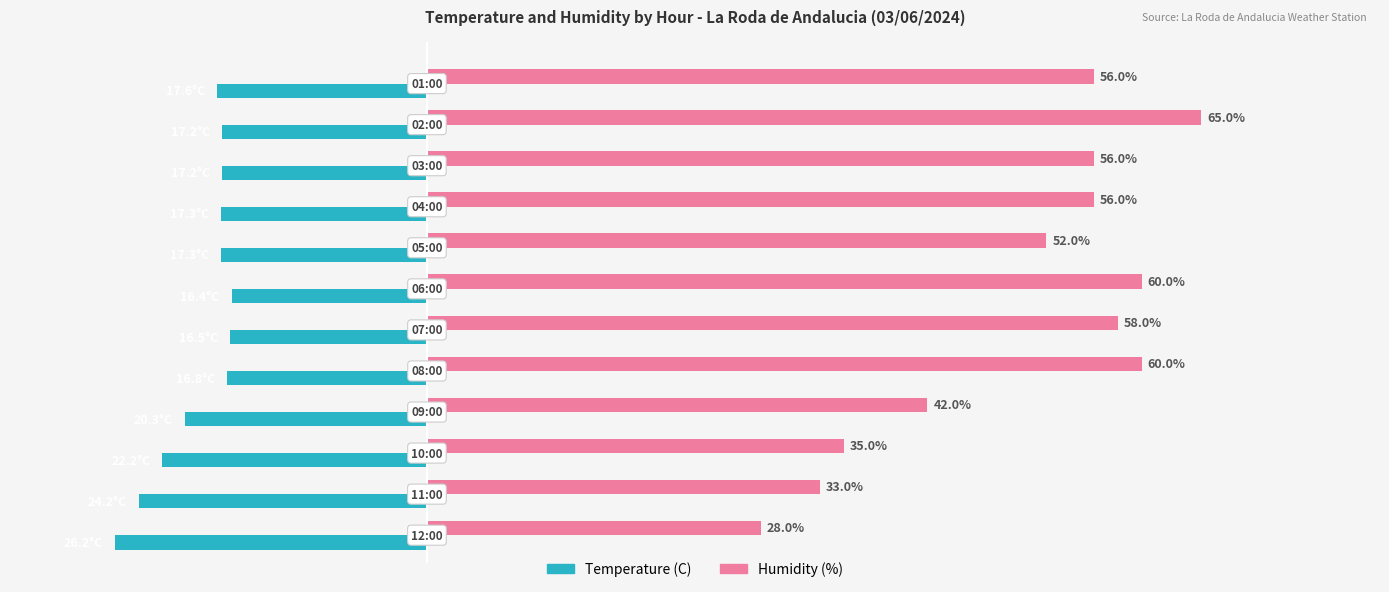

Which series has the largest total across all categories?

Humidity (%)